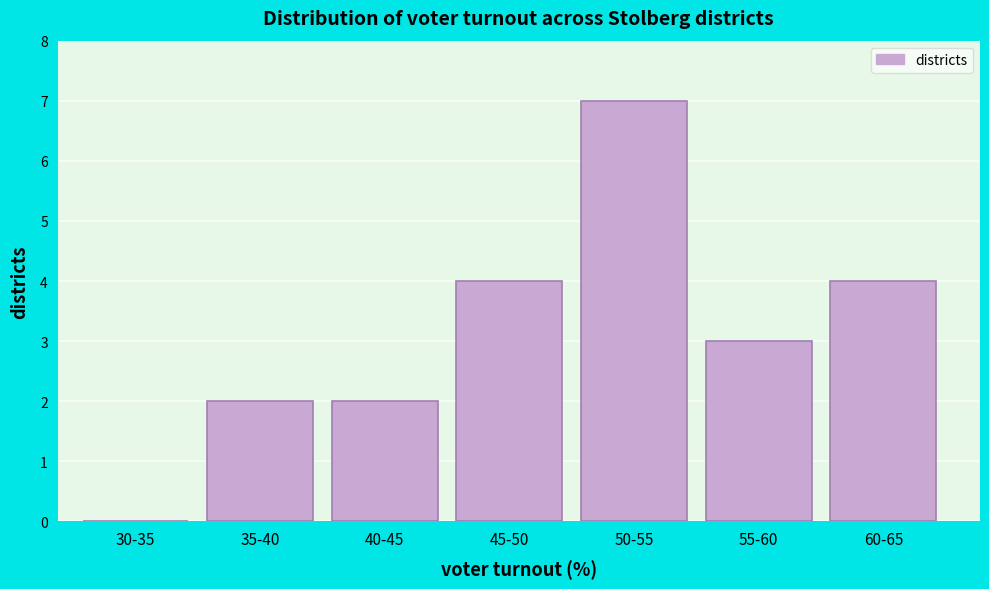

Reading left to right, transcribe all the data shown in this chart.

30-35=0	35-40=2	40-45=2	45-50=4	50-55=7	55-60=3	60-65=4